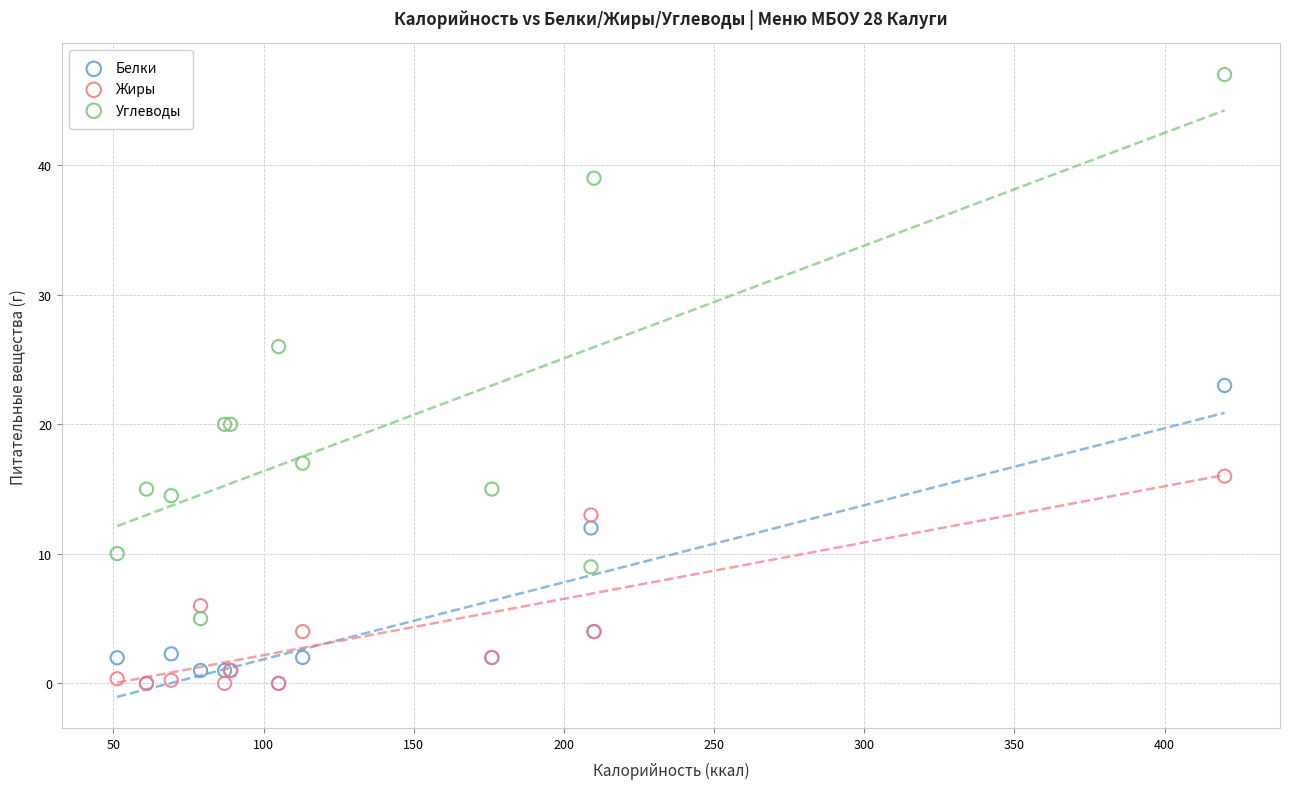

What are all the series names shown in the legend?

Белки, Жиры, Углеводы